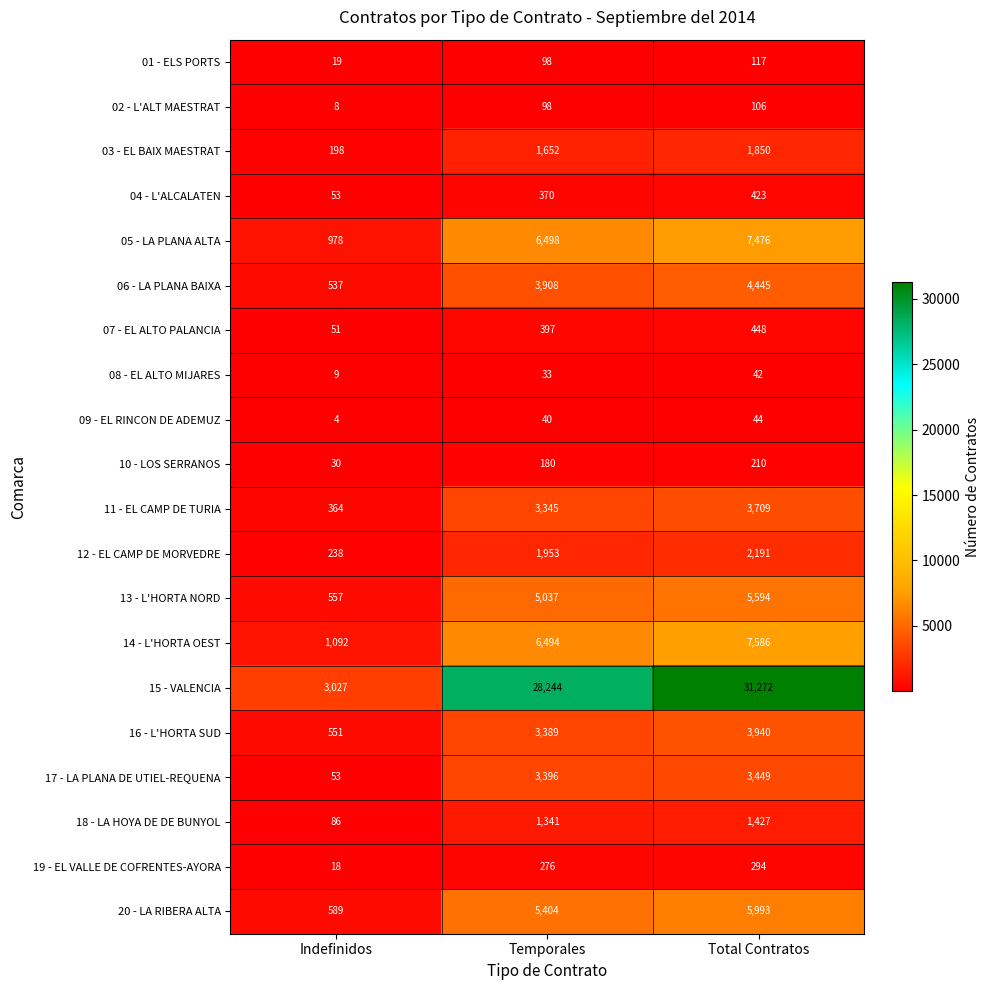

Which category has the lowest value across all series?

Indefinidos